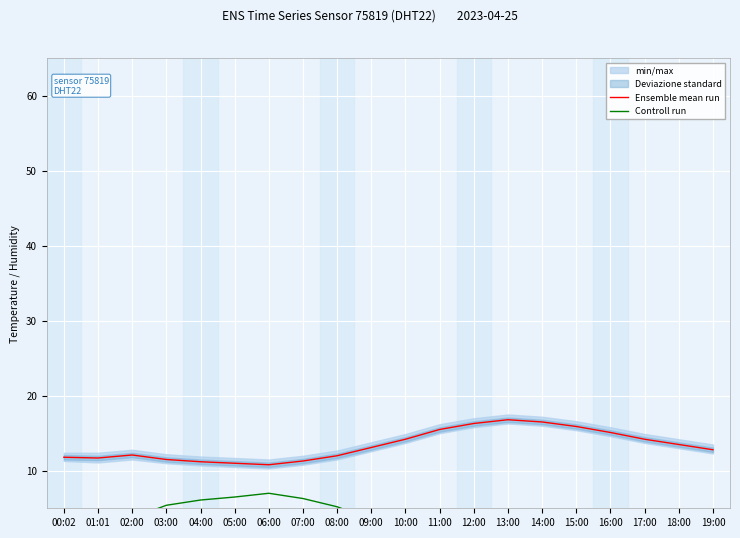

The Ensemble mean run series shows 15.5 at 11:00. True or false?

True